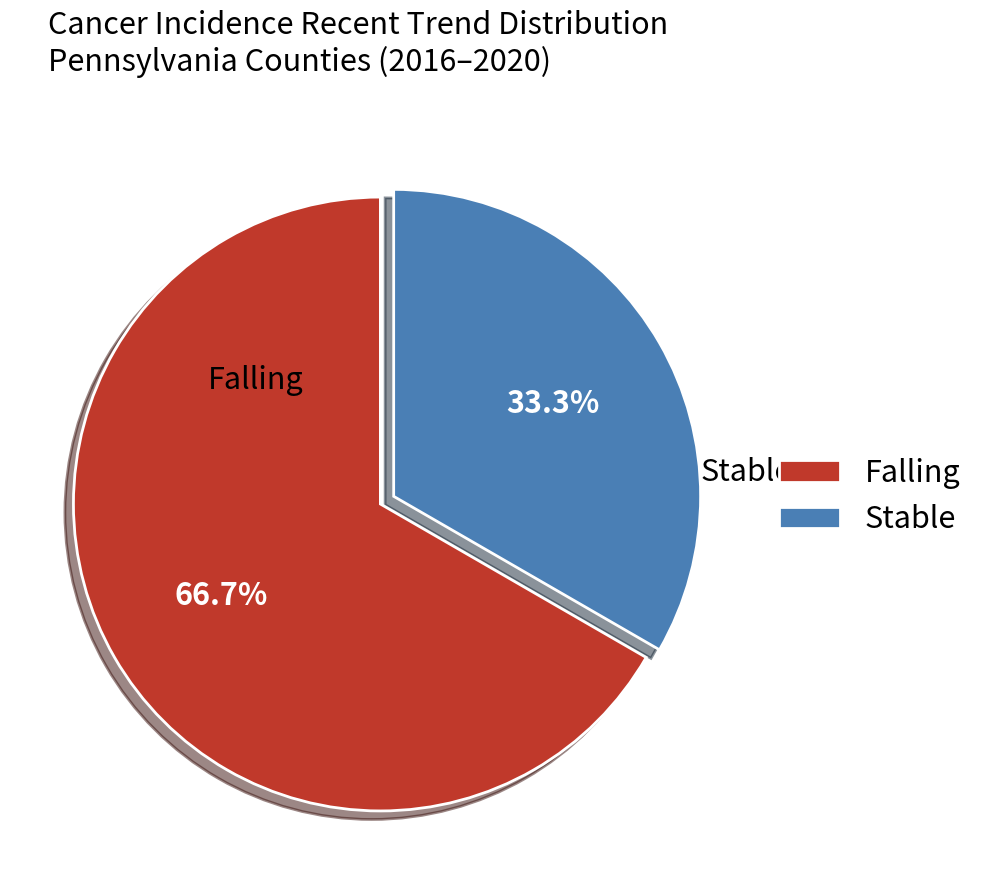

Rank the categories by value from highest to lowest.

Falling, Stable